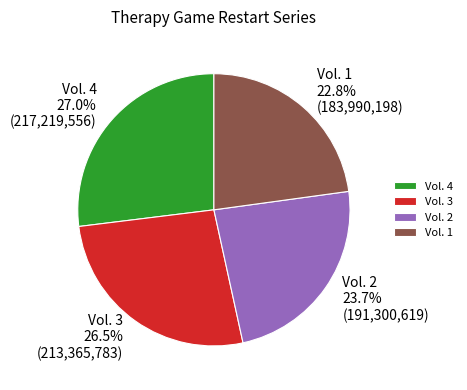

How many segments does this pie chart have?

4